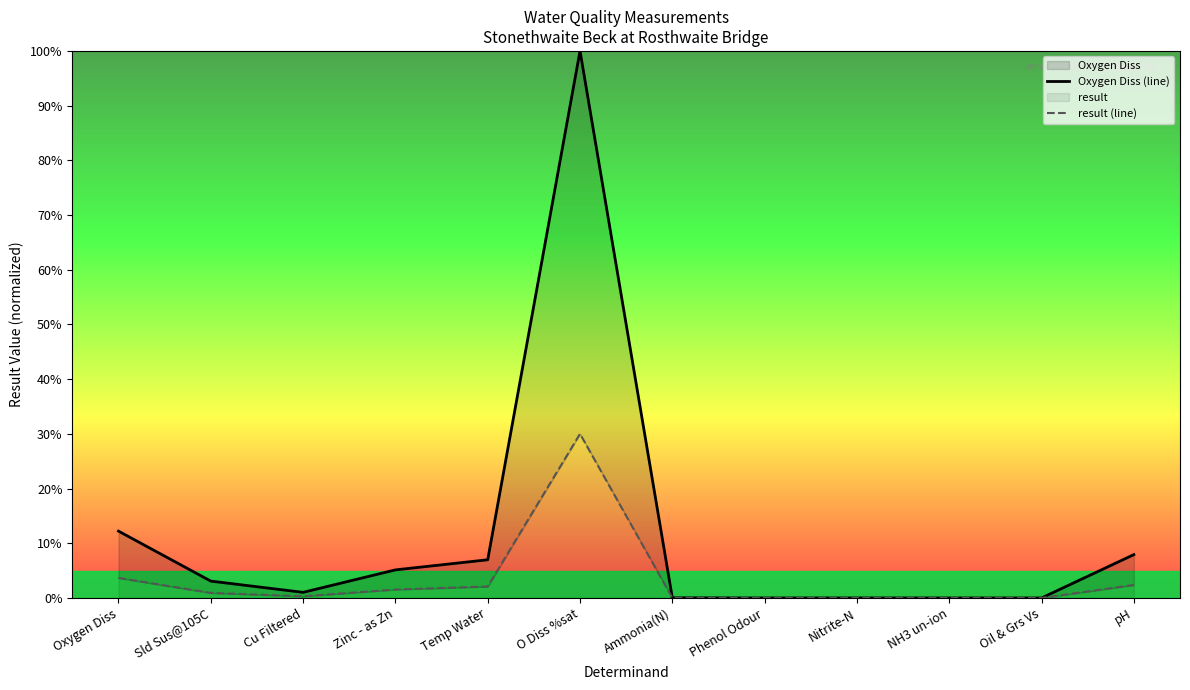

At which label does result (line) reach its minimum?

Phenol Odour